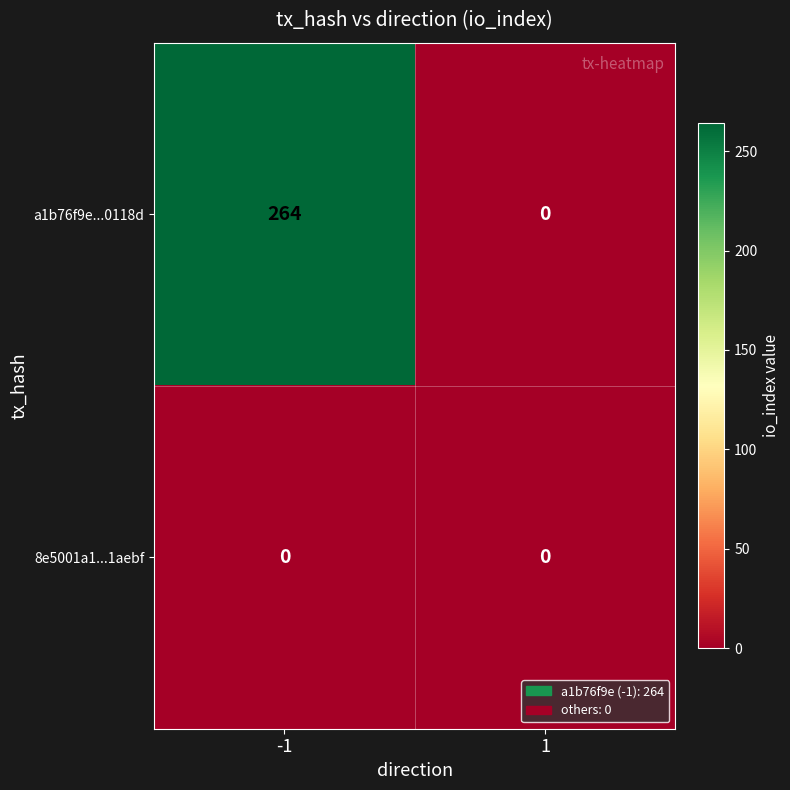

List the series in order of their overall mean, lowest first.

8e5001a1...1aebf, a1b76f9e...0118d